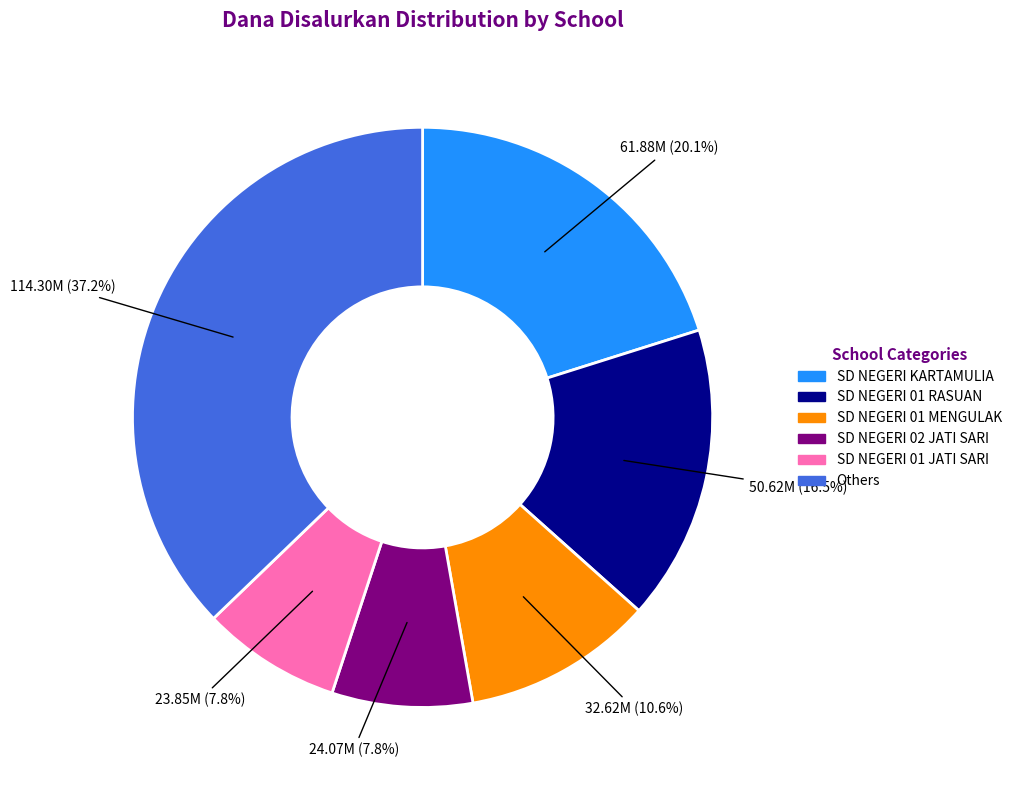

Is there a majority slice in this chart?

No